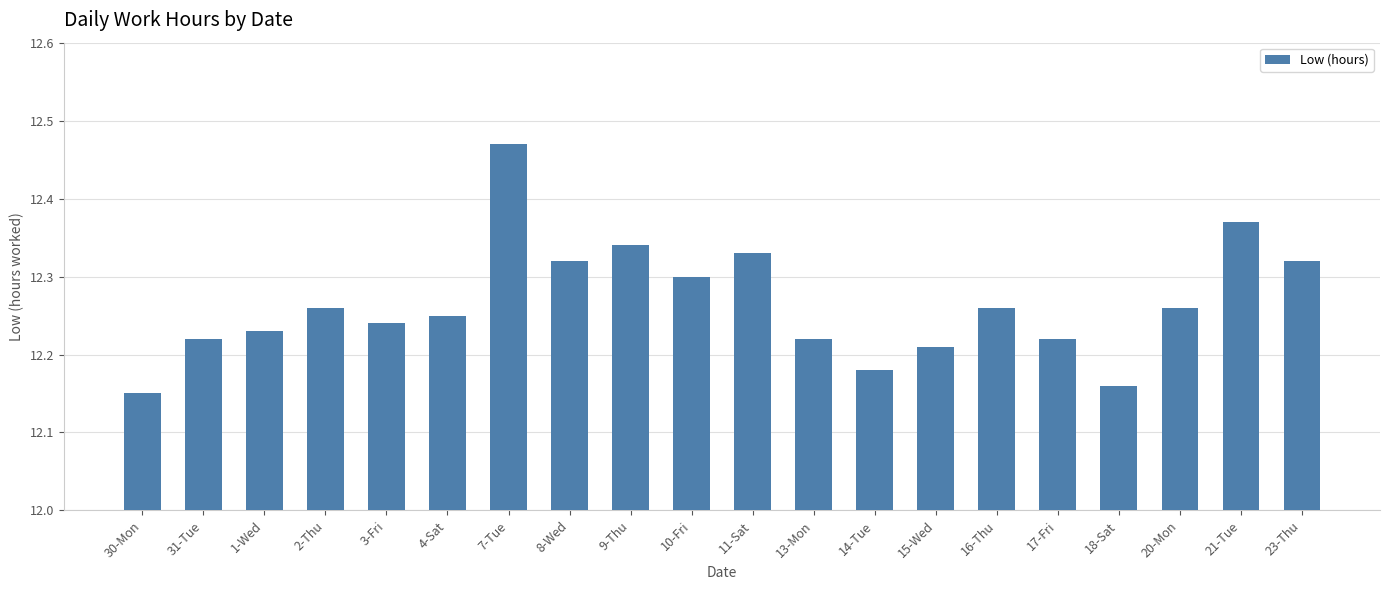

What is the sum of all values?

245.3